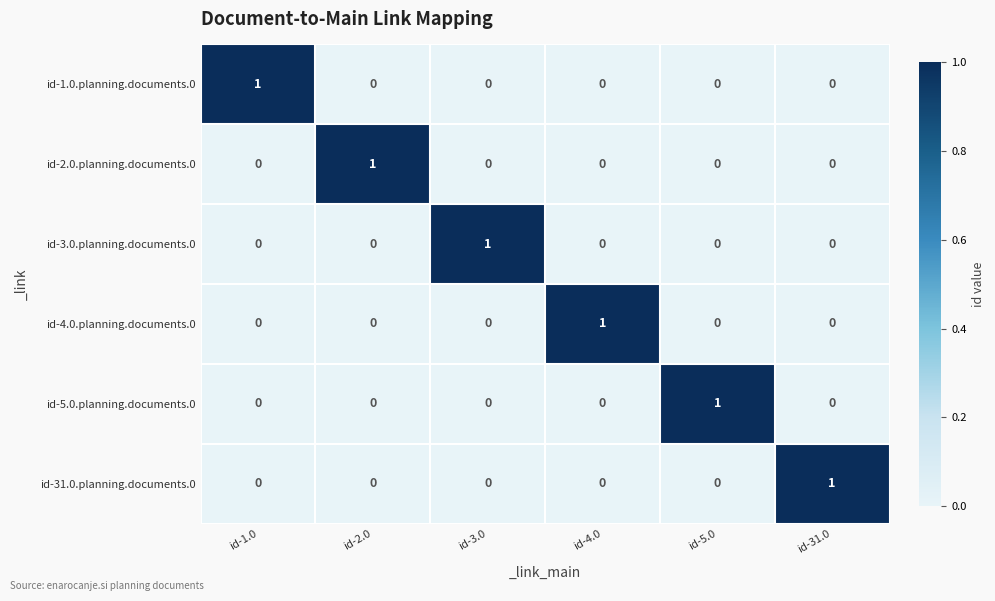

Count the id-31.0.planning.documents.0 values in the range 0 to 1.

6